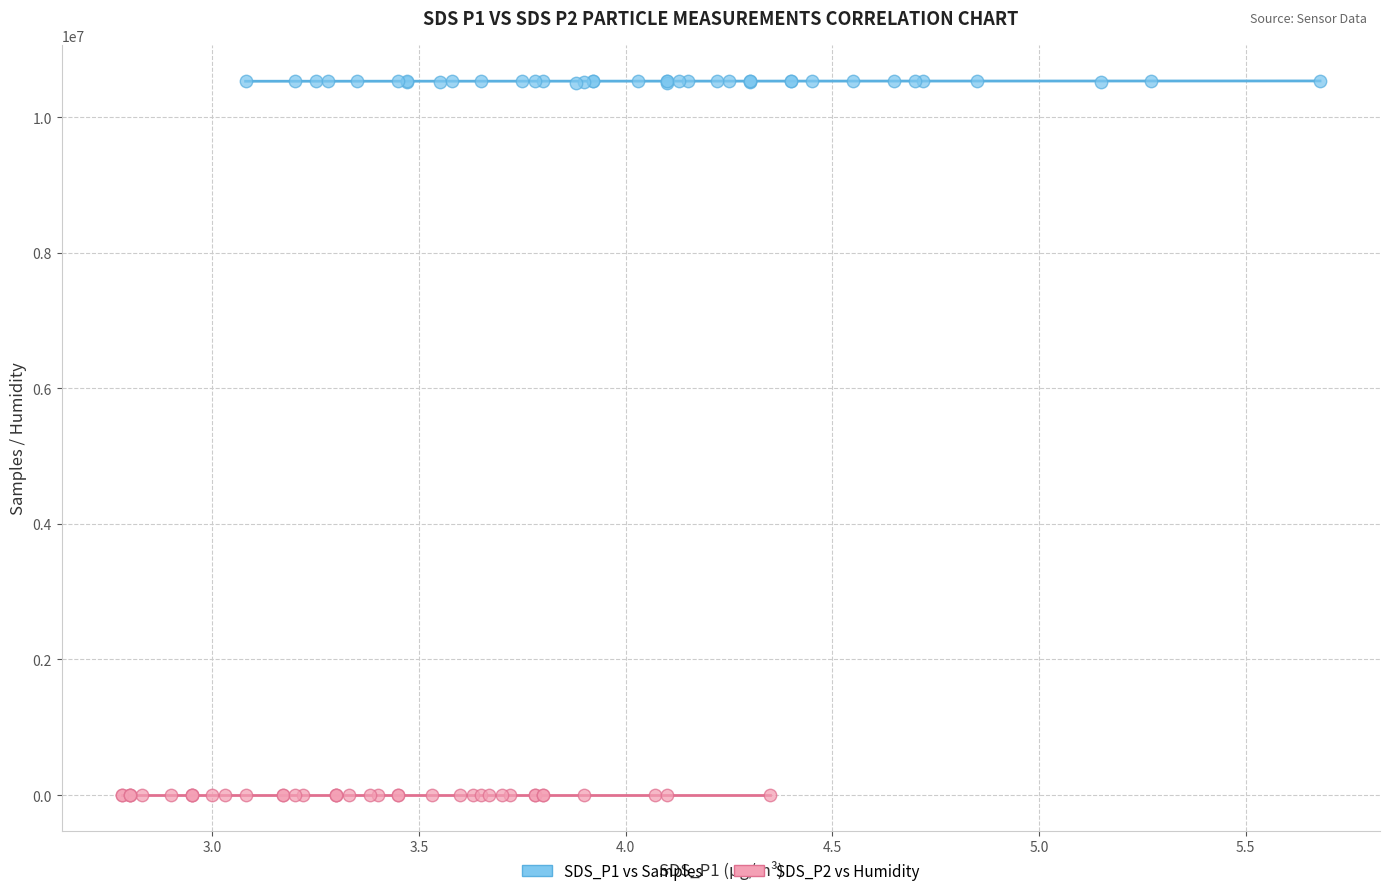

Which series reaches the maximum Y coordinate?

SDS_P1 vs Samples